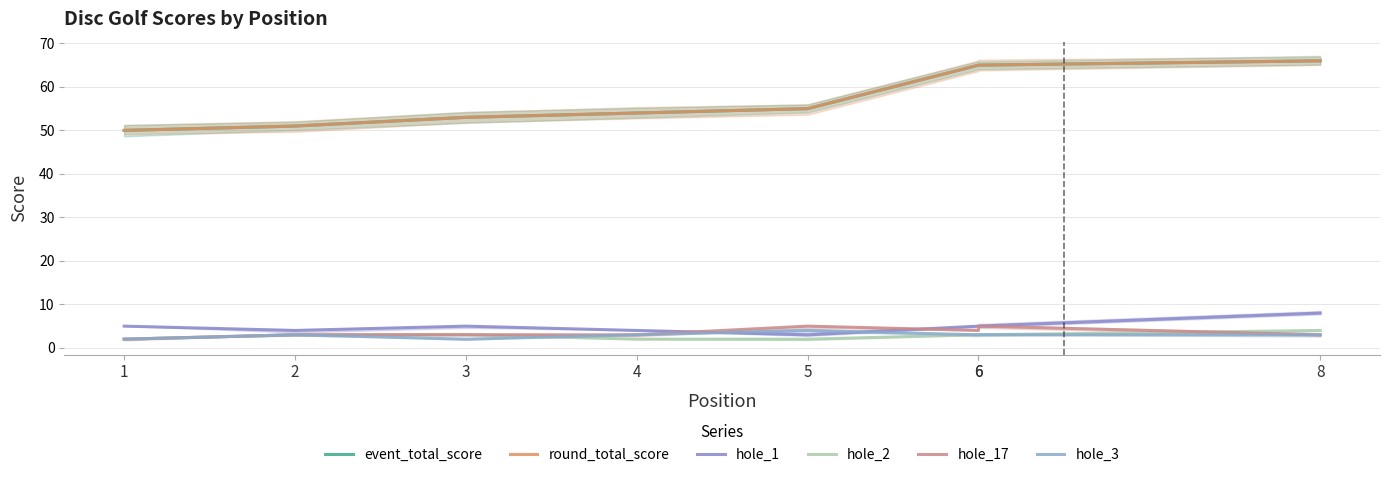

Count the number of data series in this chart.

6